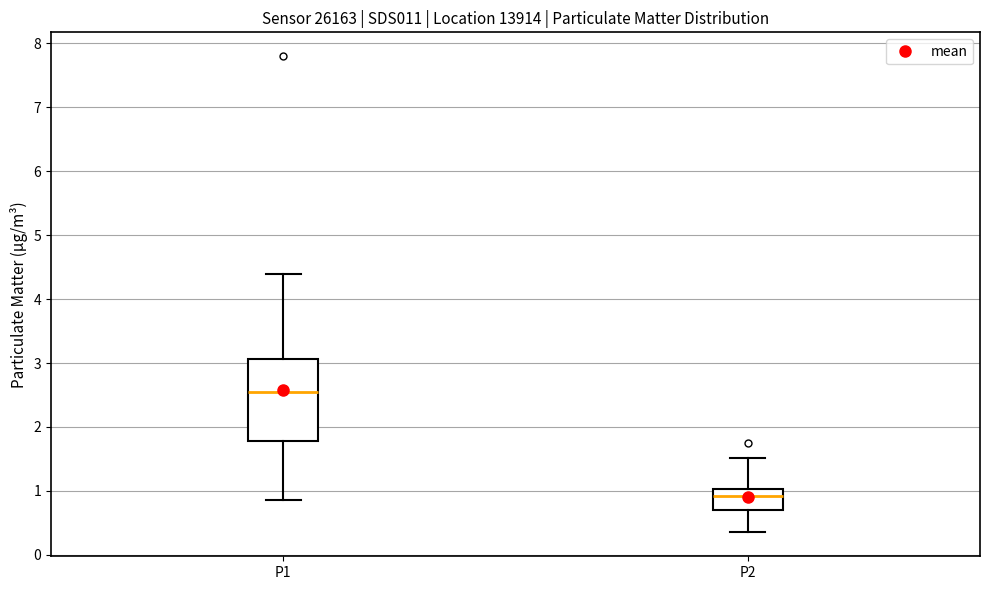

Where does the median line of the box for P1 sit on the y-axis? The values are not printed on the chart, so give them approximately, as read against the axis.

2.6